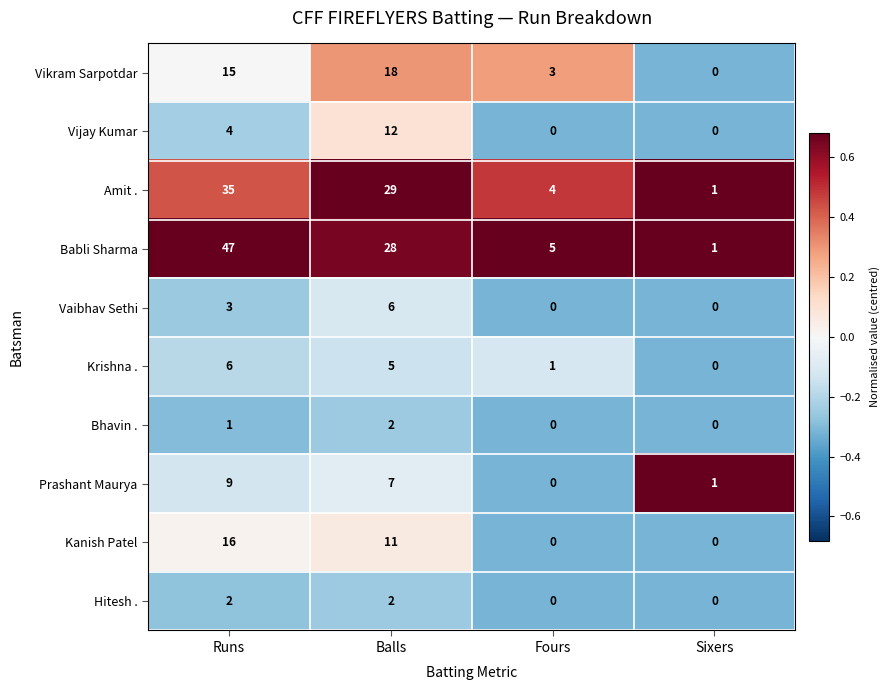

At which category is the sum across all series the highest?

Runs